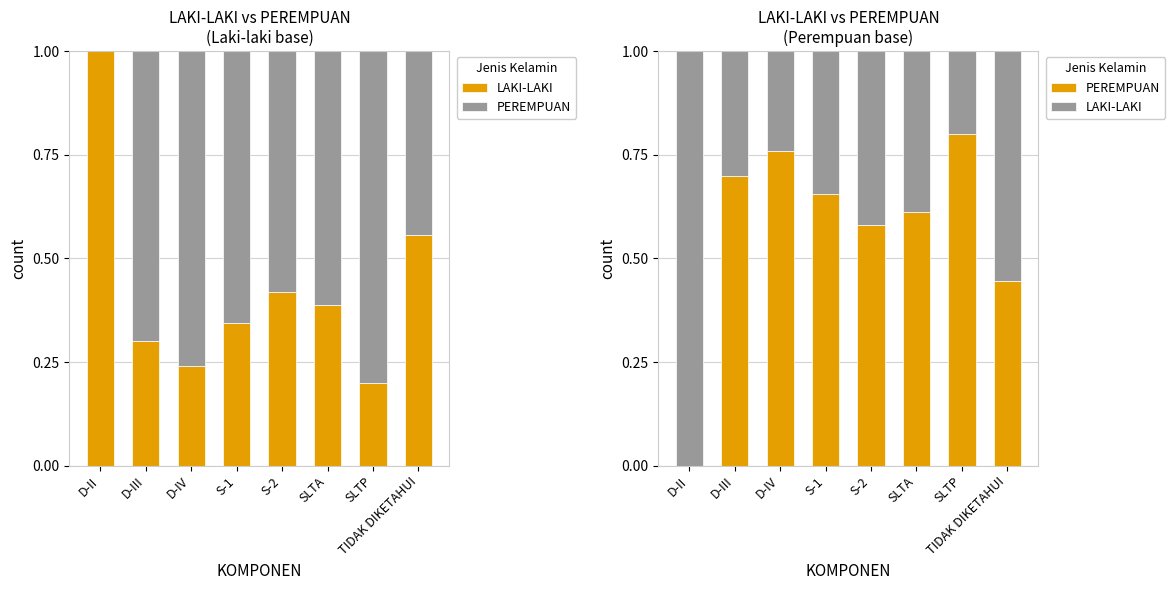

Rank the series by their maximum value, from highest to lowest.

LAKI-LAKI, PEREMPUAN